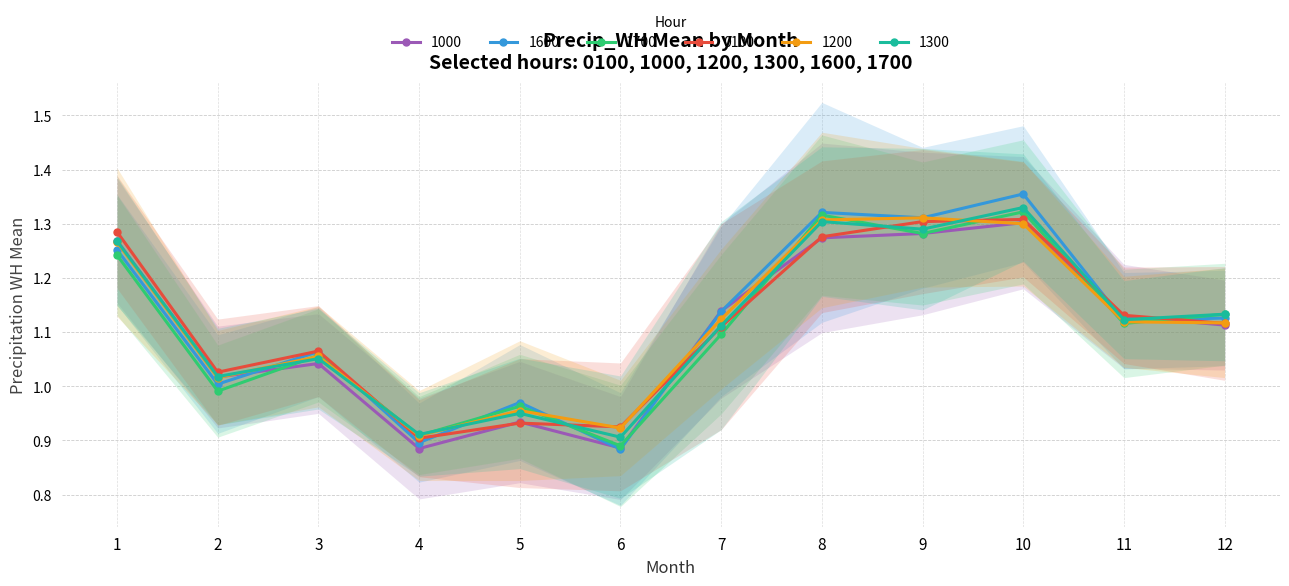

What are all the series names shown in the legend?

1000, 1600, 1700, 0100, 1200, 1300